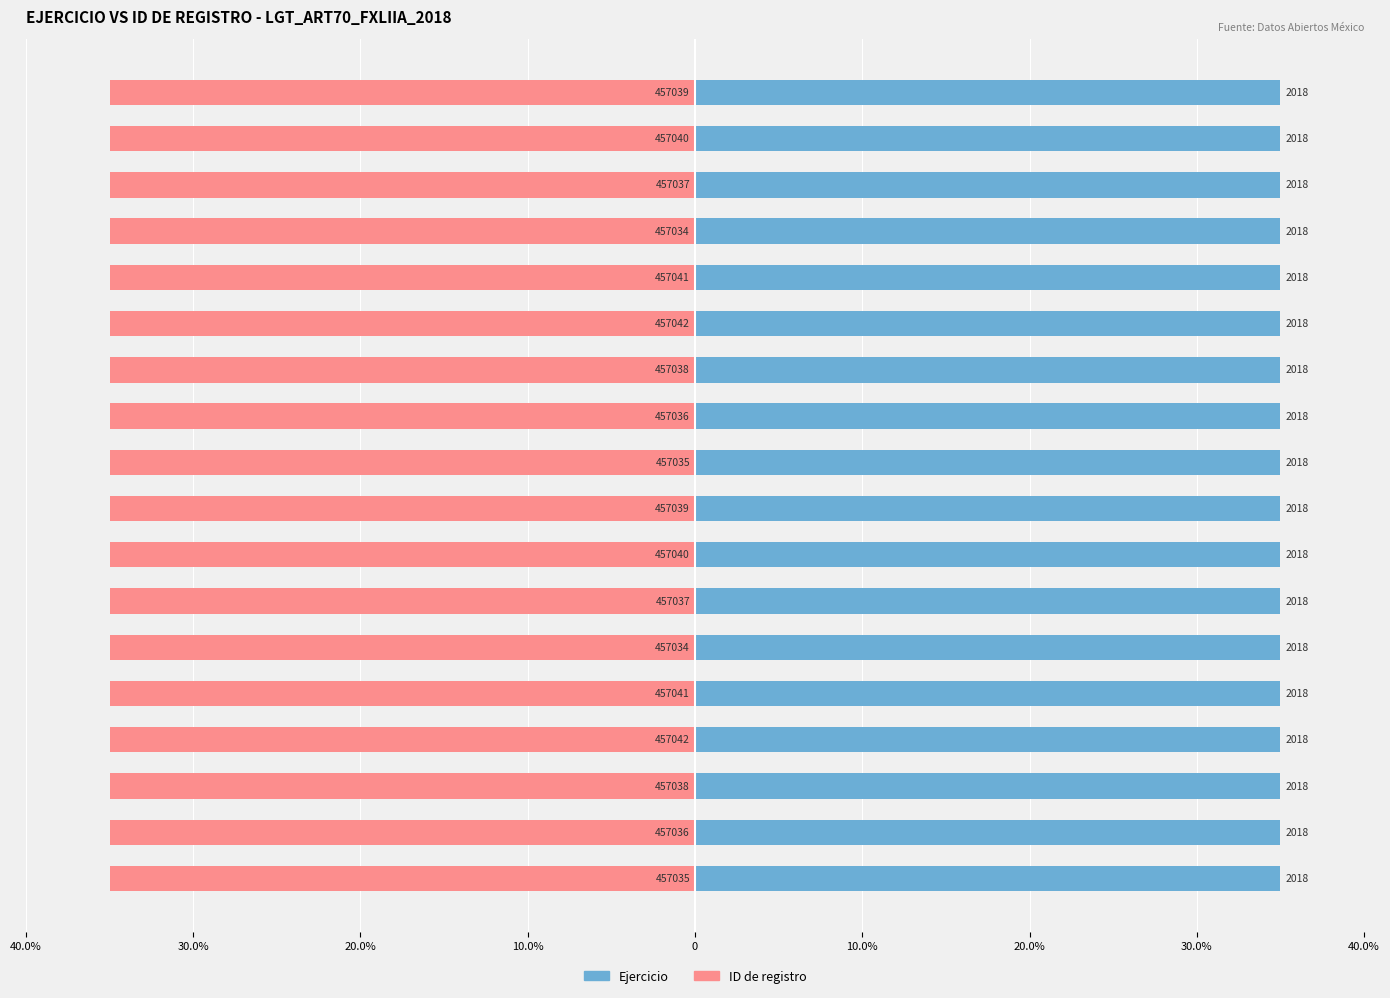

The ID de registro series shows -35.0 at 30.0%. True or false?

True